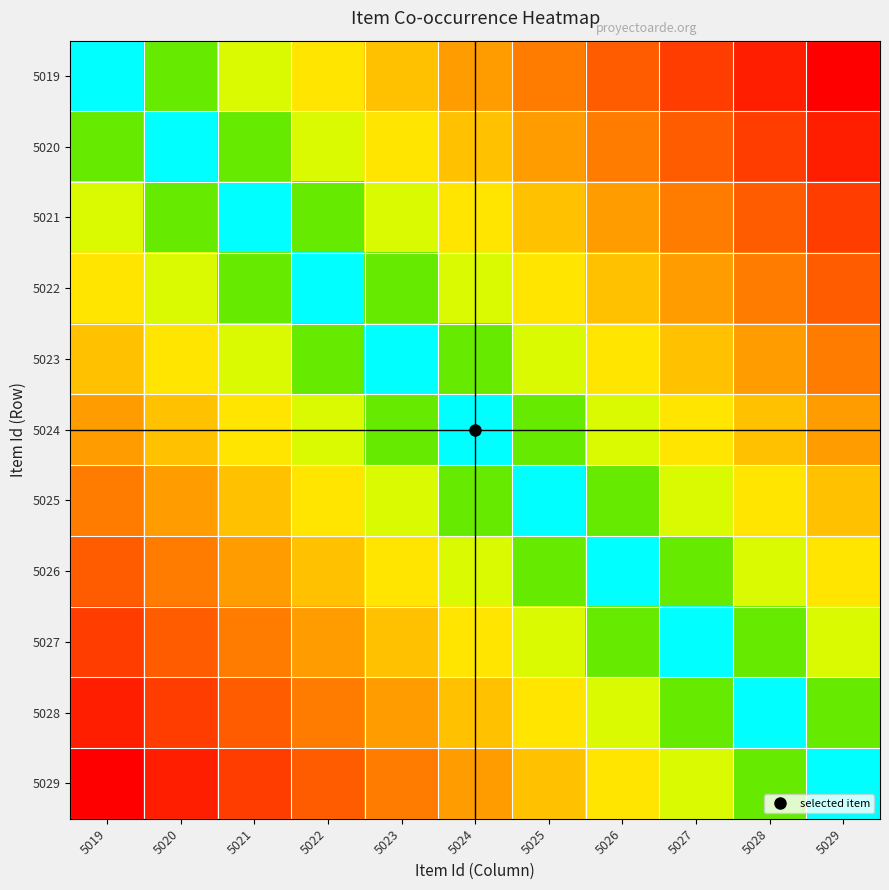

Rank the series by their maximum value, from lowest to highest.

5024, 5023, 5025, 5022, 5026, 5021, 5027, 5020, 5028, 5019, 5029